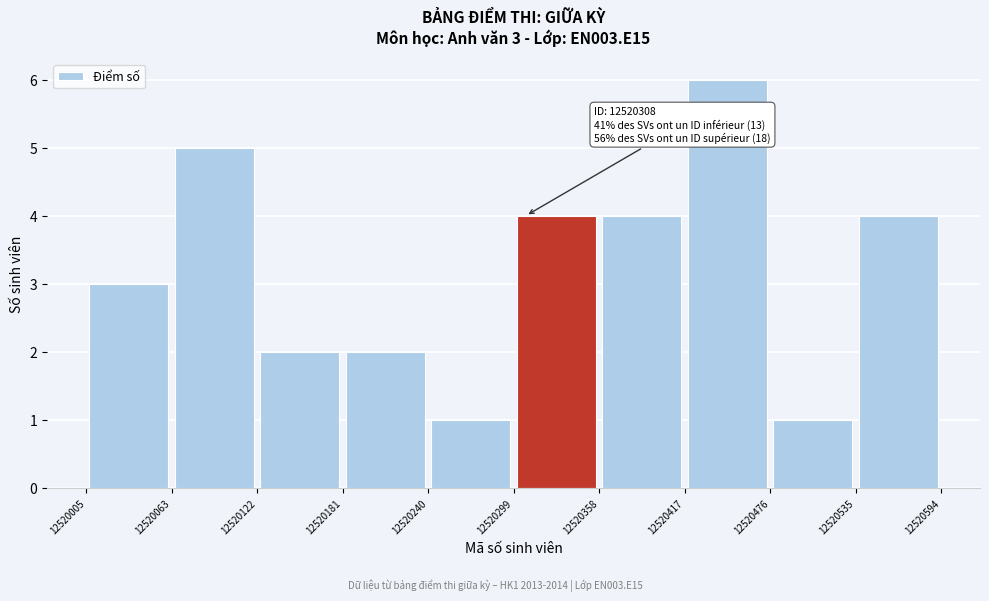

Which range on the x-axis has the tallest bar?

12520417 to 12520476